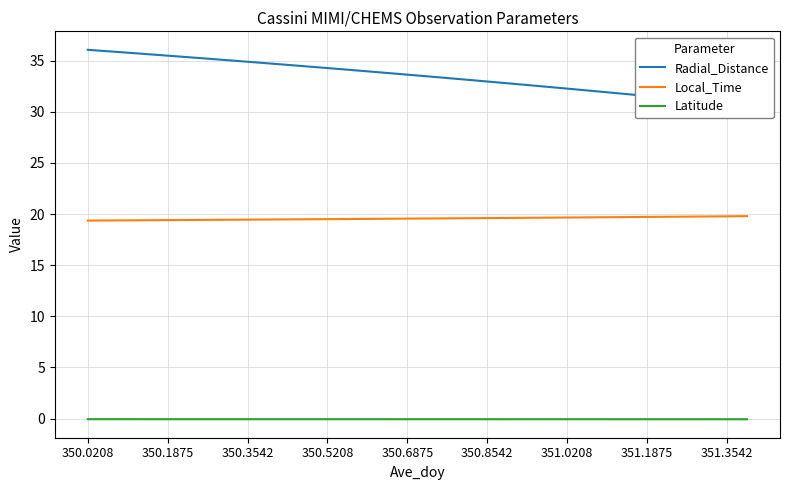

Reading left to right, transcribe all the data shown in this chart.

Radial_Distance: 36.1	35.9	35.8	35.6	35.5	35.3	35.2	35.0	34.9	34.7	34.6	34.4	34.3	34.1	34.0	33.8	33.6	33.5	33.3	33.1	33.0	32.8	32.6	32.4	32.3	32.1	31.9	31.7	31.5	31.4	31.2	31.0	30.8	30.6
Local_Time: 19.4	19.4	19.4	19.4	19.4	19.4	19.4	19.4	19.5	19.5	19.5	19.5	19.5	19.5	19.5	19.5	19.6	19.6	19.6	19.6	19.6	19.6	19.6	19.6	19.7	19.7	19.7	19.7	19.7	19.7	19.7	19.8	19.8	19.8
Latitude: -0.1	-0.1	-0.1	-0.1	-0.1	-0.1	-0.1	-0.1	-0.1	-0.1	-0.1	-0.1	-0.1	-0.1	-0.1	-0.1	-0.1	-0.1	-0.1	-0.1	-0.1	-0.1	-0.1	-0.1	-0.1	-0.1	-0.1	-0.1	-0.1	-0.1	-0.1	-0.1	-0.1	-0.1